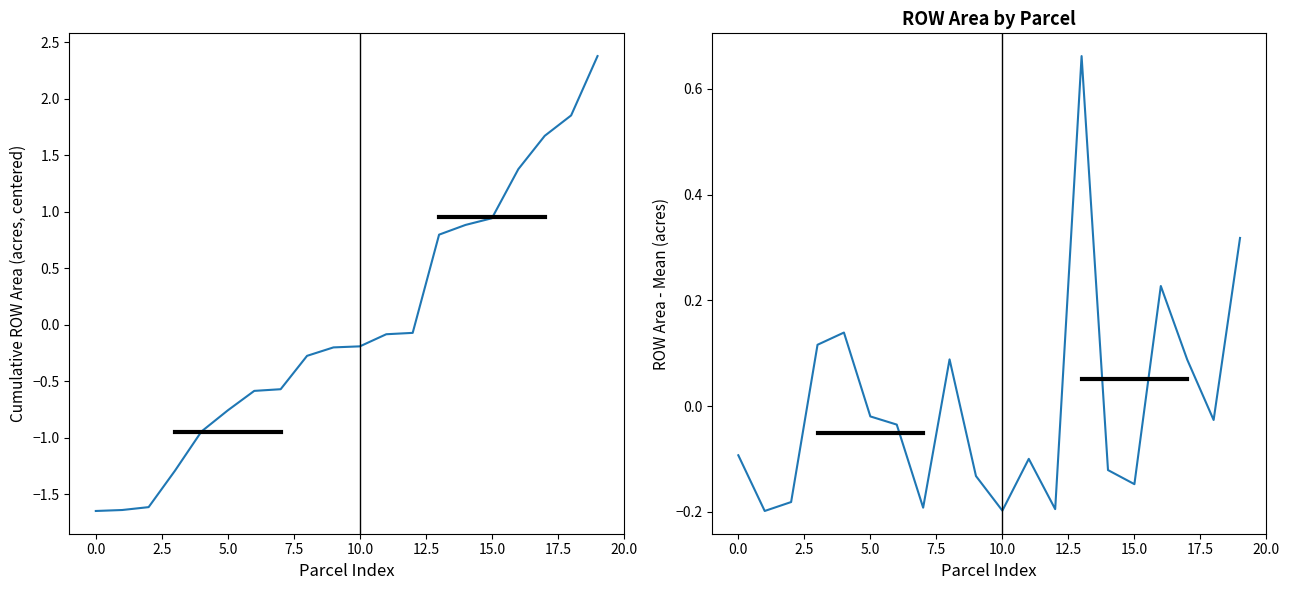

What is the minimum value for Cumulative ROW (centered)?

-1.6